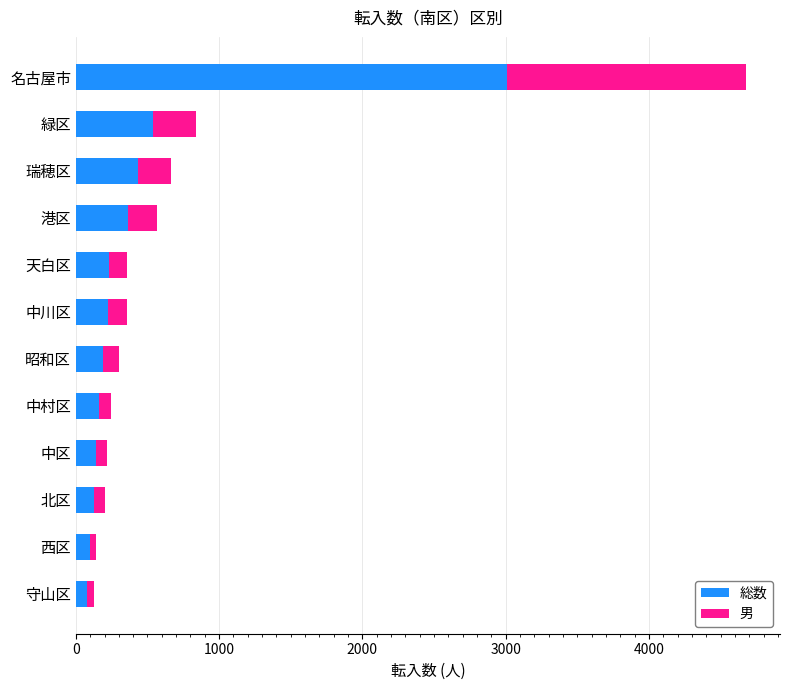

What is the total value across all series at 名古屋市?

4681